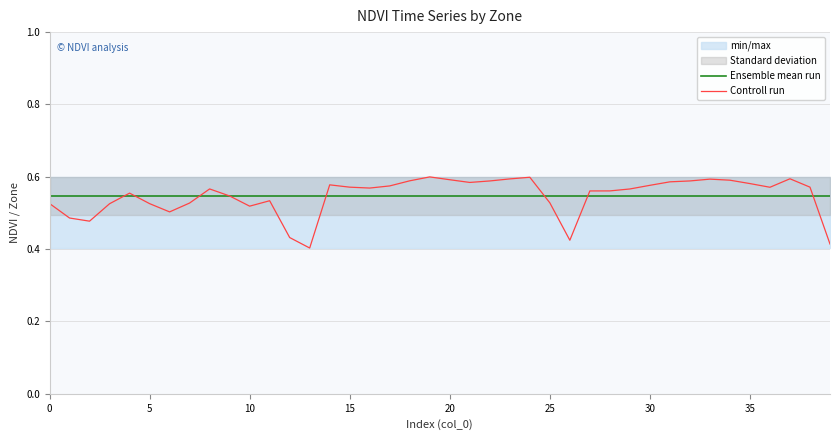

Which series has the widest spread of values?

Controll run